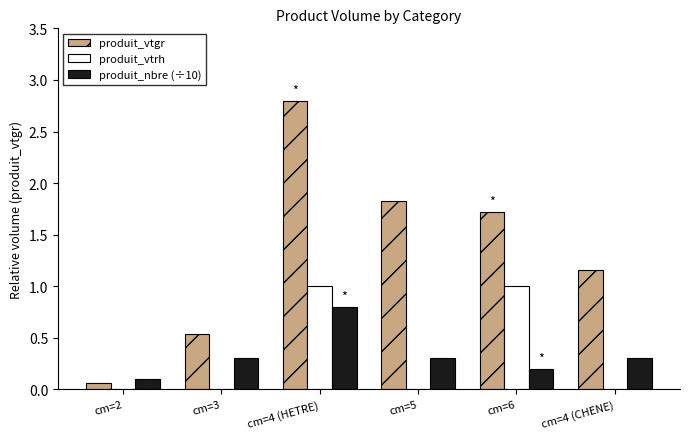

True or false: produit_vtgr has a value of 2.8 at cm=4 (HETRE).

True